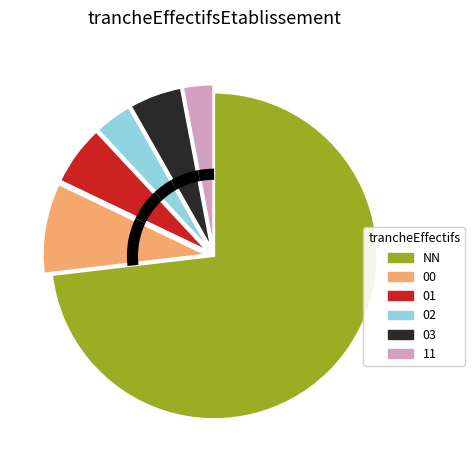

Does 11 account for over 50% of the chart?

No